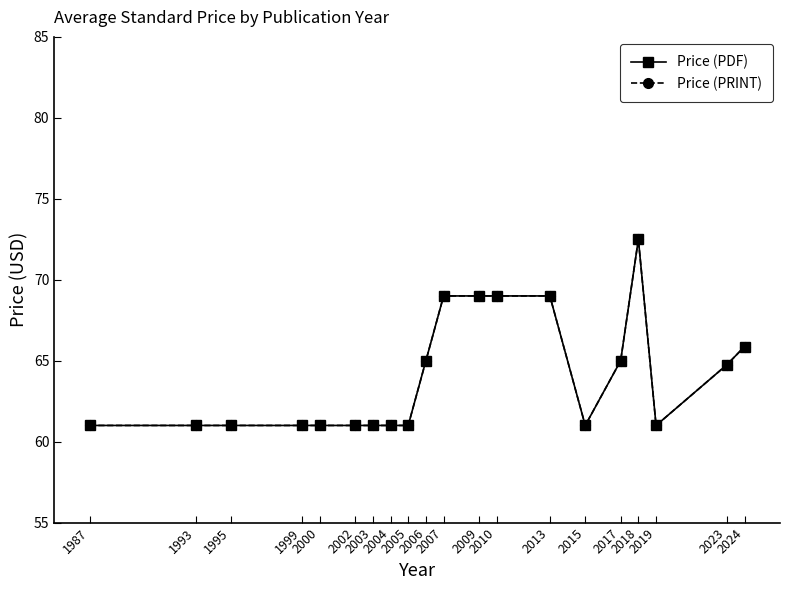

Is this an area chart (filled region under the line)?

No